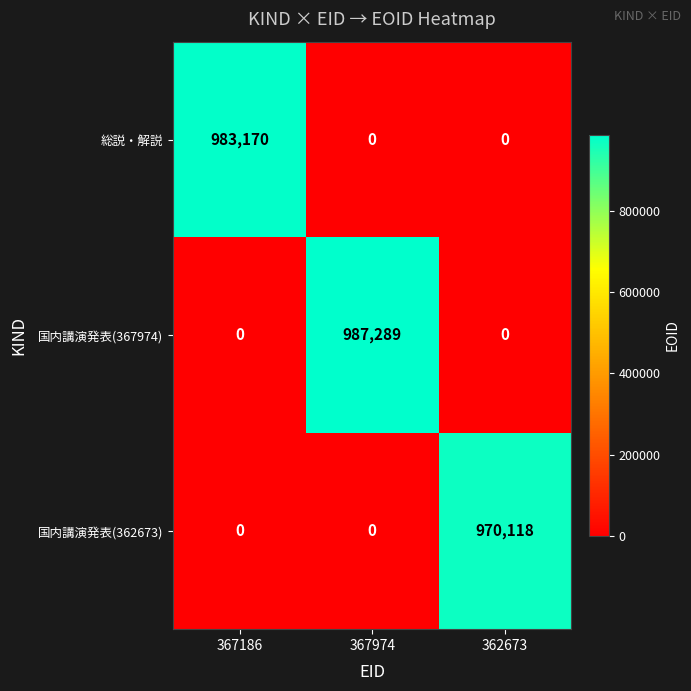

How many positive values does the 国内講演発表(367974) series have?

1